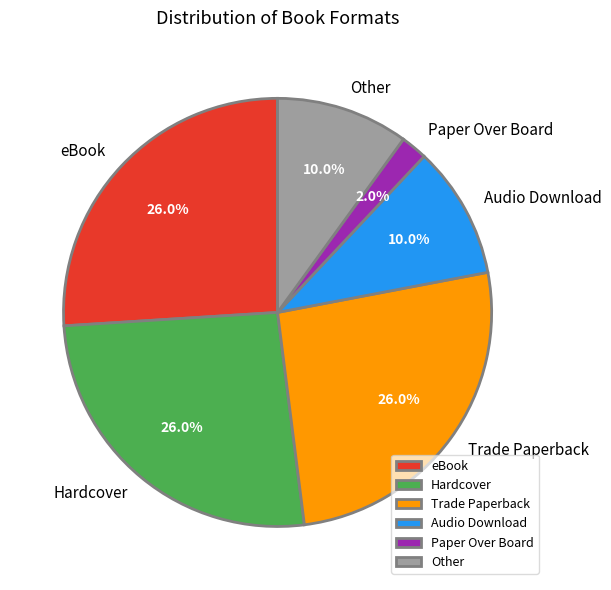

What portion of the pie excludes eBook?

74.0%